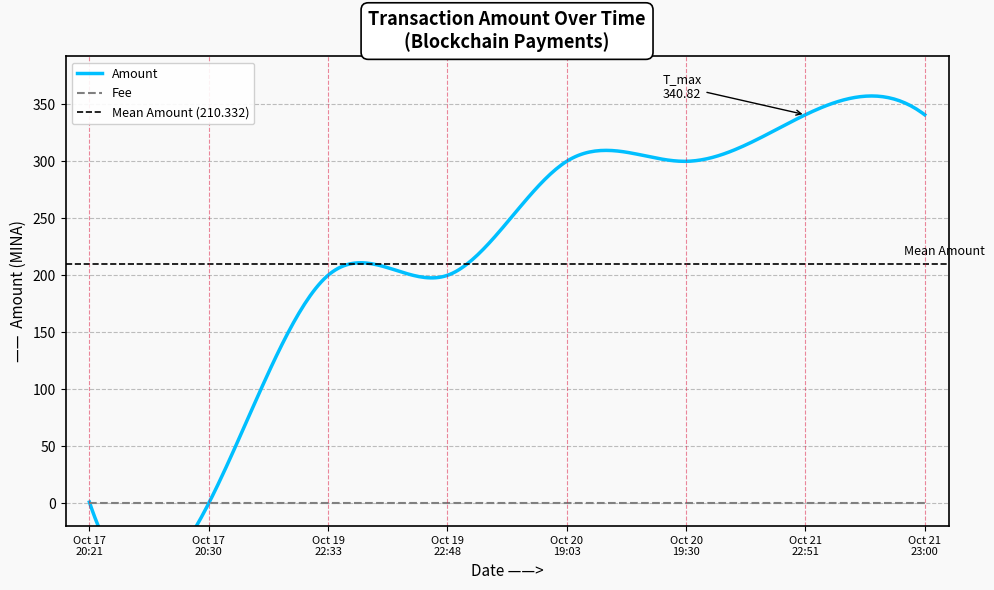

What position from the left is 2021-10-20 19:03?

5